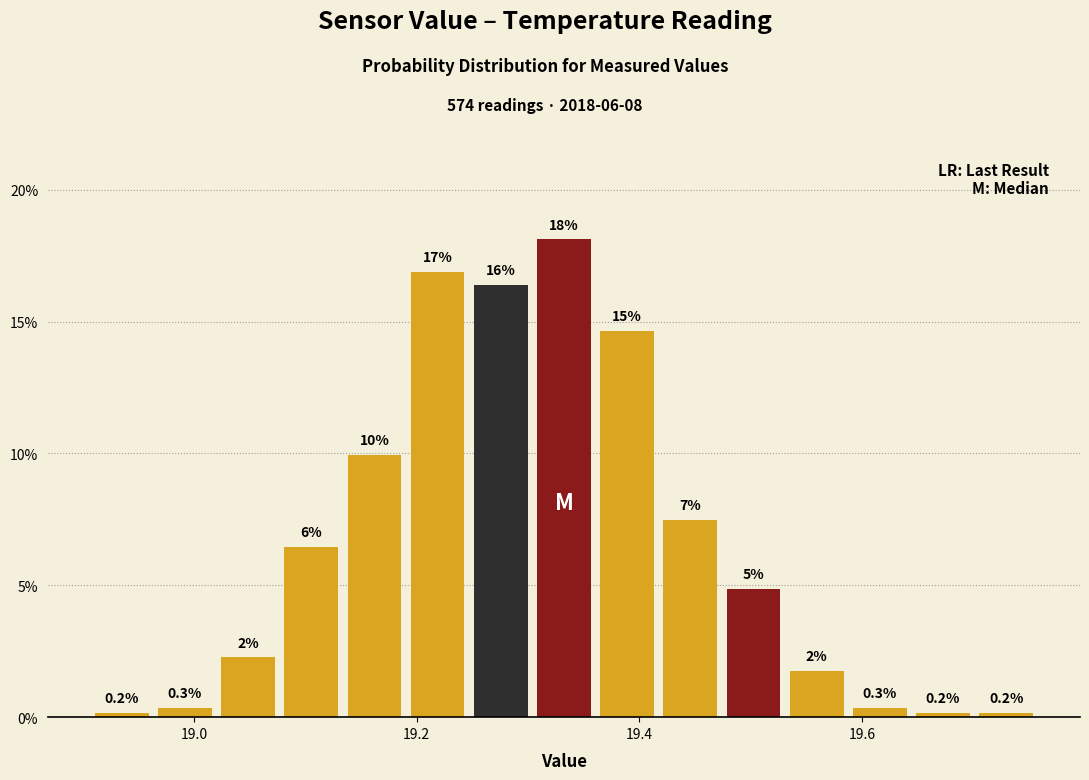

Around what value on the x-axis is the tallest bar? Give the approximate position of its centre, as read against the axis.

19.34